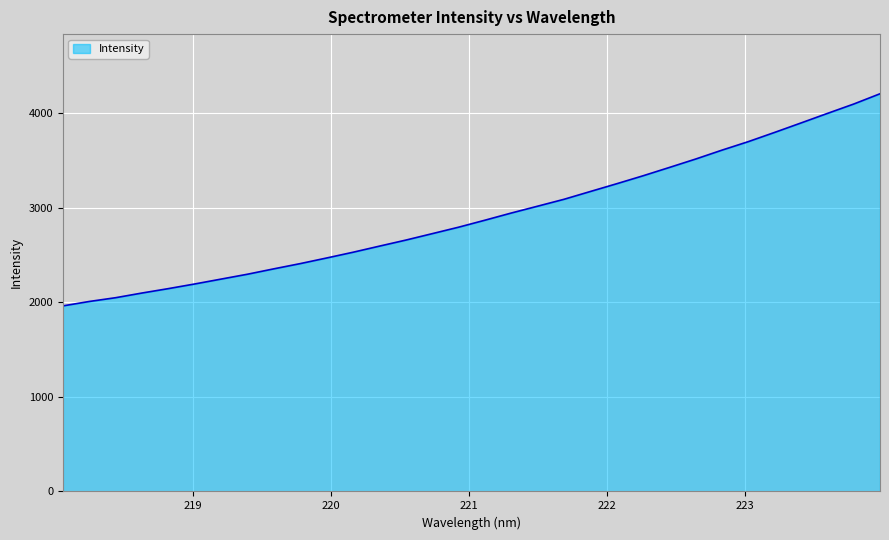

What is the maximum value shown in the chart?

4206.6